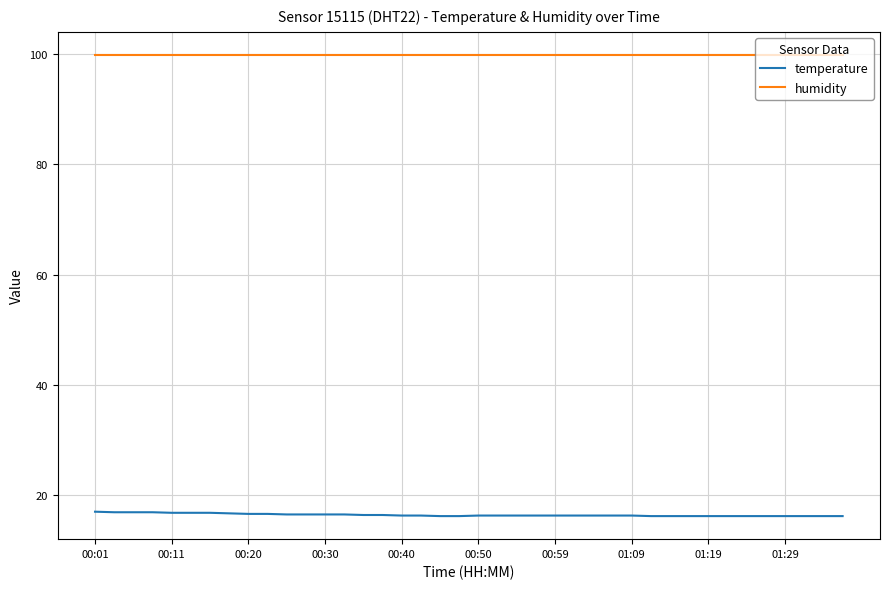

Which series has the largest total across all categories?

humidity